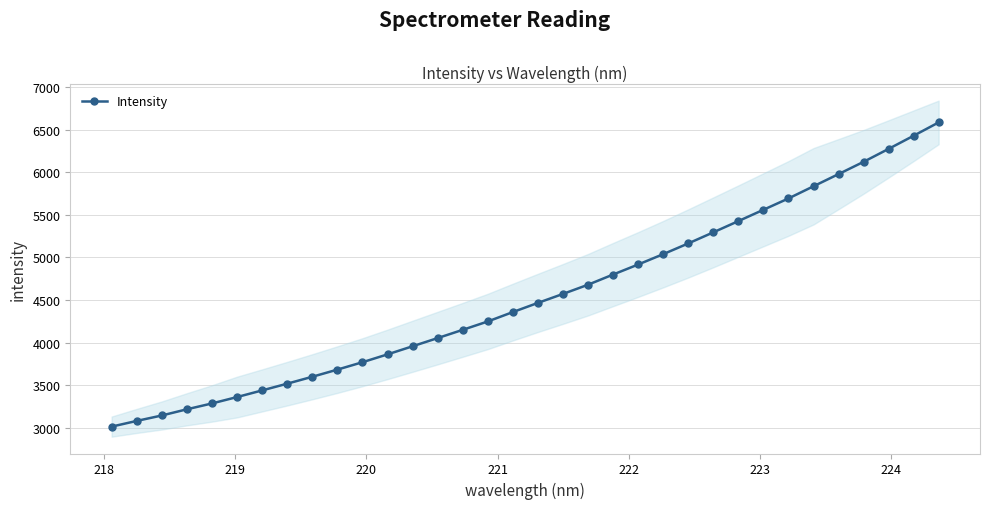

How many distinct data groups are displayed?

1